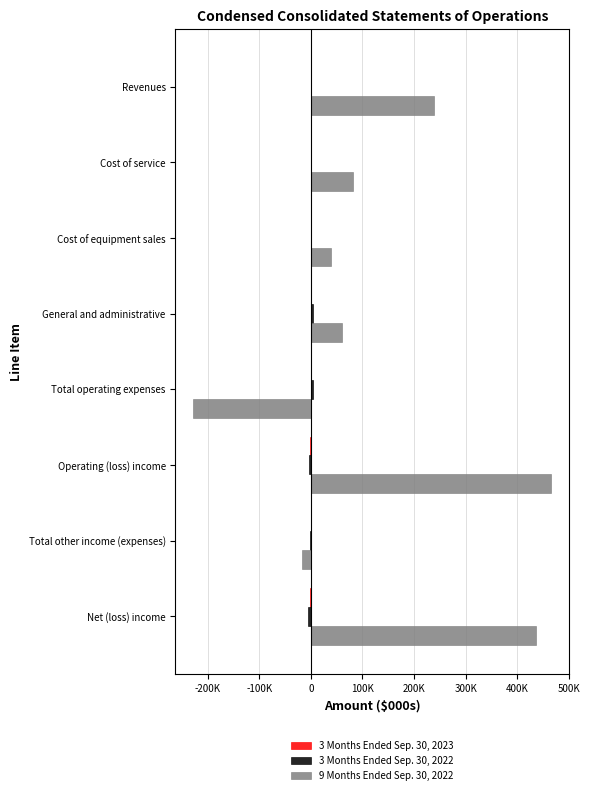

What is the minimum value for 3 Months Ended Sep. 30, 2023?

-742